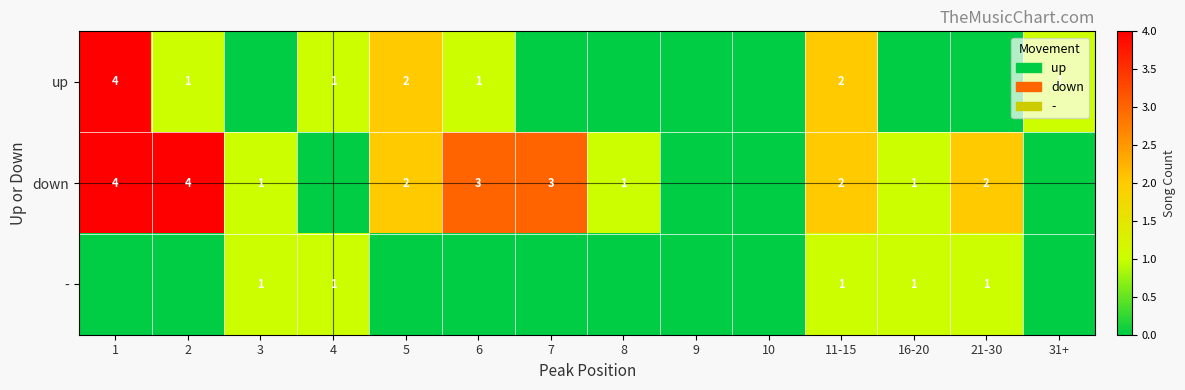

The up series shows 1 at 11-15. True or false?

False